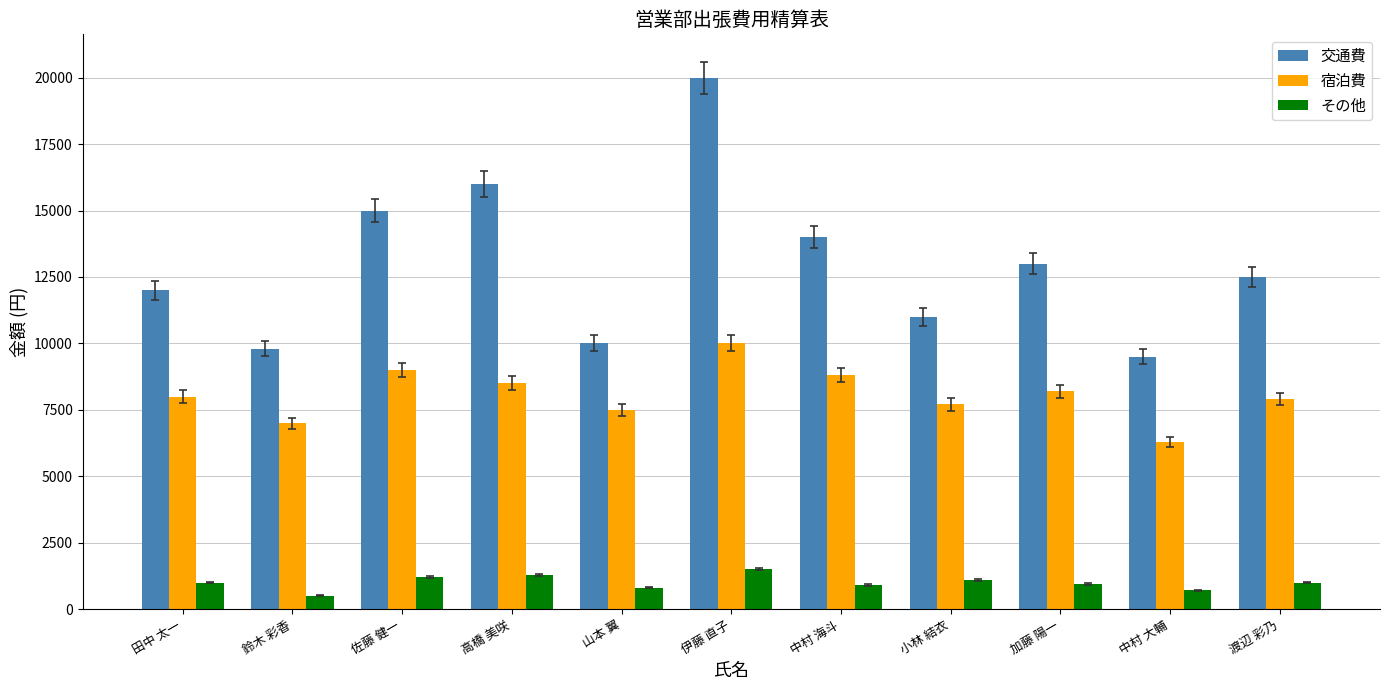

The 交通費 series shows 4573 at 高橋 美咲. True or false?

False